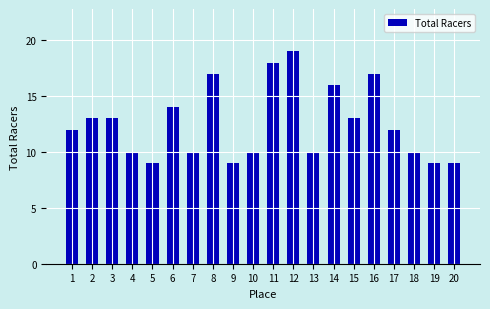

How many bars are there in total?

20